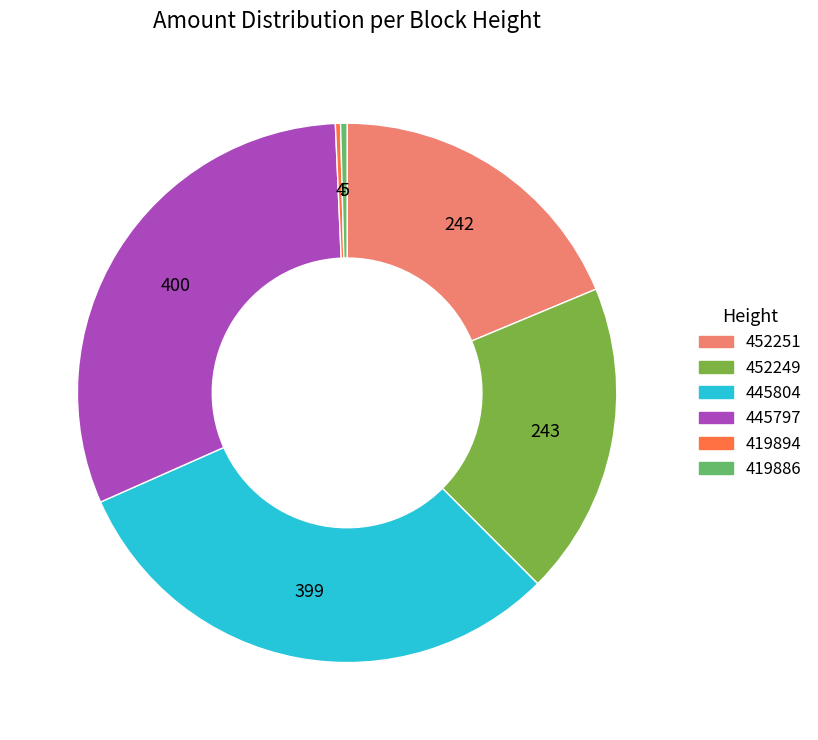

The 445804 slice represents 20% of the pie. True or false?

False